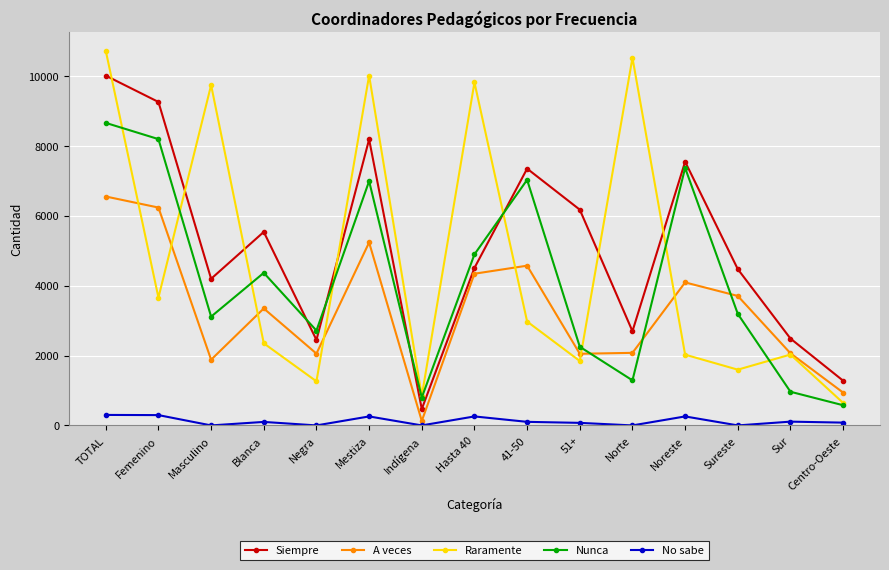

How many lines are shown in the chart?

5